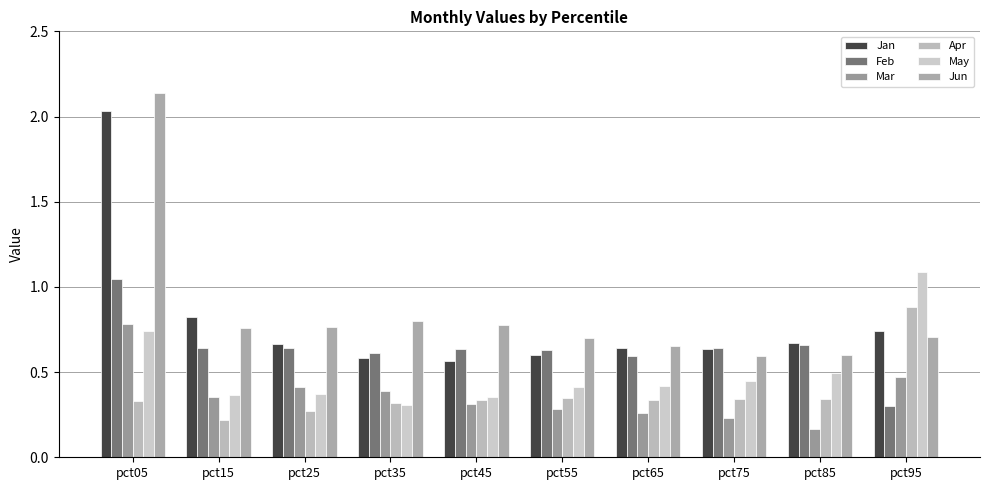

Reading right to left, transcribe all the data shown in this chart.

Jan: pct95=0.7	pct85=0.7	pct75=0.6	pct65=0.6	pct55=0.6	pct45=0.6	pct35=0.6	pct25=0.7	pct15=0.8	pct05=2.0
Feb: pct95=0.3	pct85=0.7	pct75=0.6	pct65=0.6	pct55=0.6	pct45=0.6	pct35=0.6	pct25=0.6	pct15=0.6	pct05=1.0
Mar: pct95=0.5	pct85=0.2	pct75=0.2	pct65=0.3	pct55=0.3	pct45=0.3	pct35=0.4	pct25=0.4	pct15=0.4	pct05=0.8
Apr: pct95=0.9	pct85=0.3	pct75=0.3	pct65=0.3	pct55=0.3	pct45=0.3	pct35=0.3	pct25=0.3	pct15=0.2	pct05=0.3
May: pct95=1.1	pct85=0.5	pct75=0.5	pct65=0.4	pct55=0.4	pct45=0.4	pct35=0.3	pct25=0.4	pct15=0.4	pct05=0.7
Jun: pct95=0.7	pct85=0.6	pct75=0.6	pct65=0.7	pct55=0.7	pct45=0.8	pct35=0.8	pct25=0.8	pct15=0.8	pct05=2.1